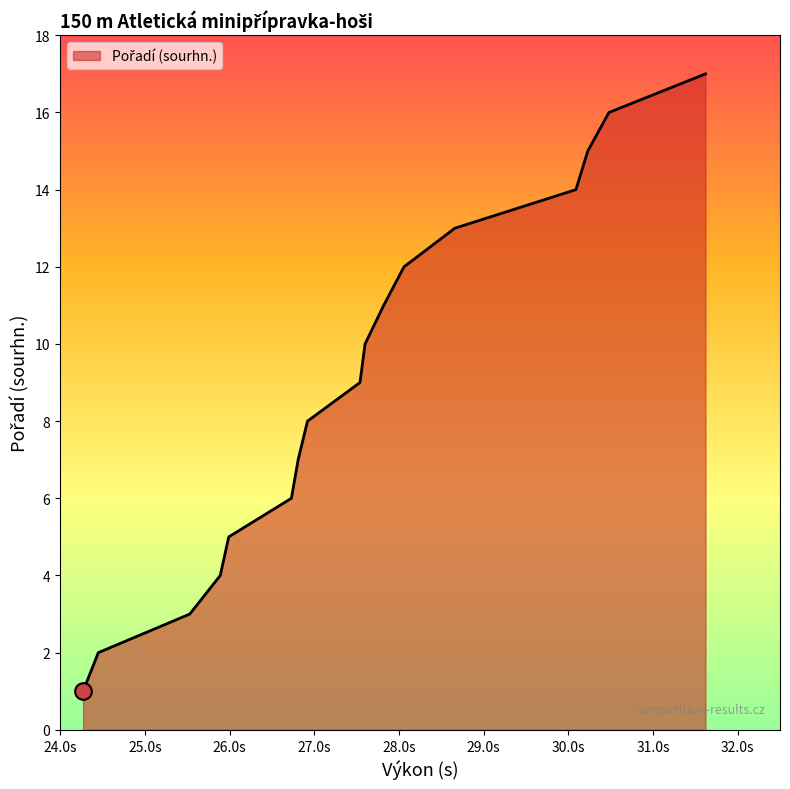

What is the maximum value shown in the chart?

17